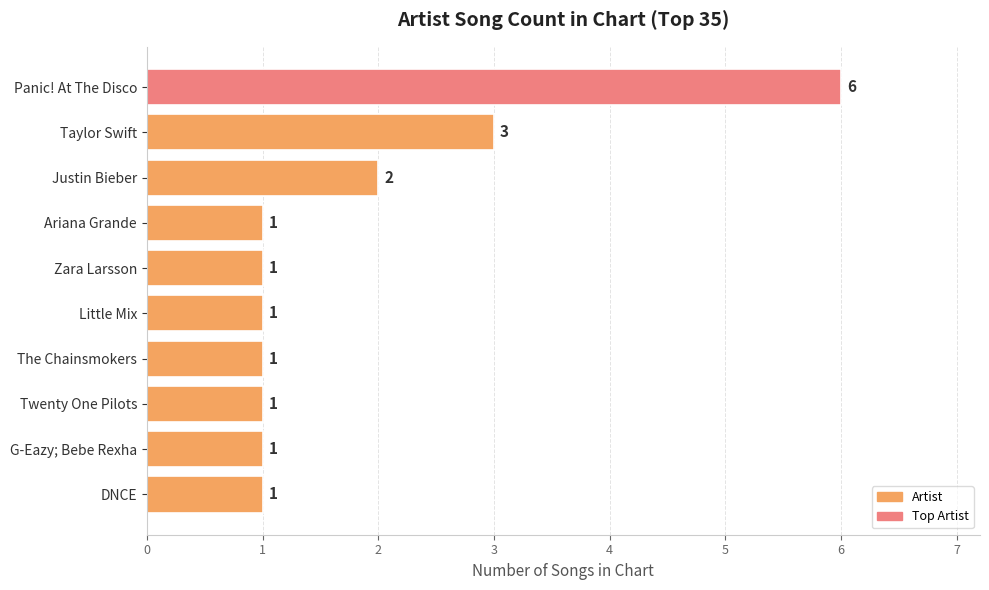

At which category does the chart reach its peak across all series?

Panic! At The Disco